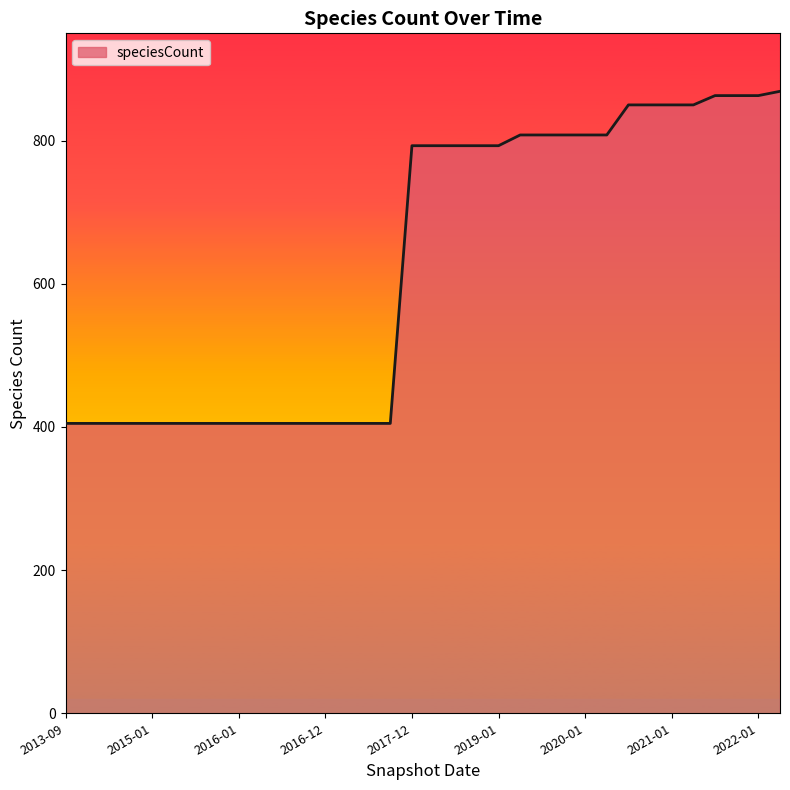

What is the difference between the maximum and minimum values?

464